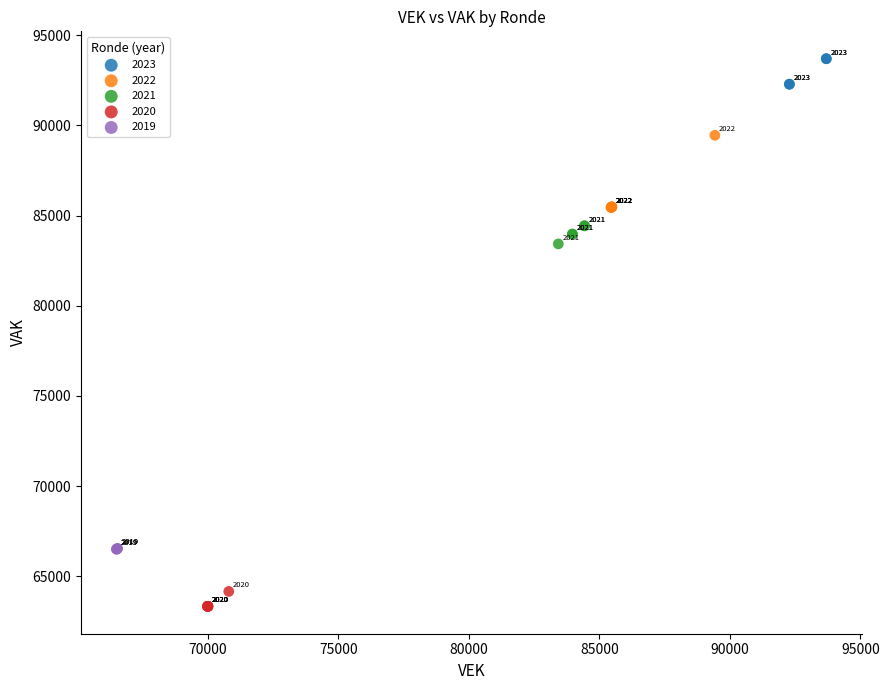

Which series contains the highest Y value?

2023